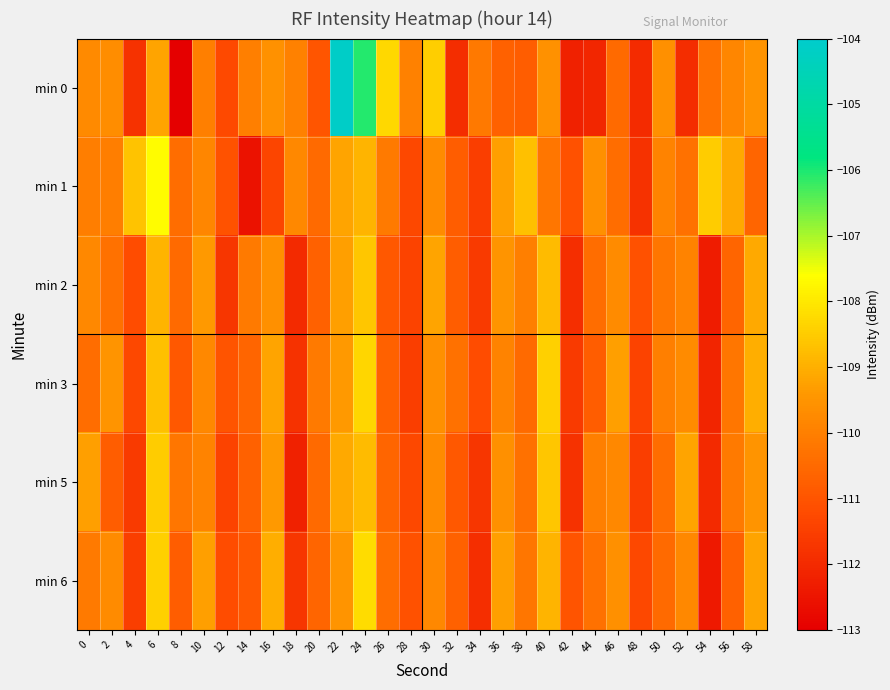

Which has a higher value, 54 or 22?

22